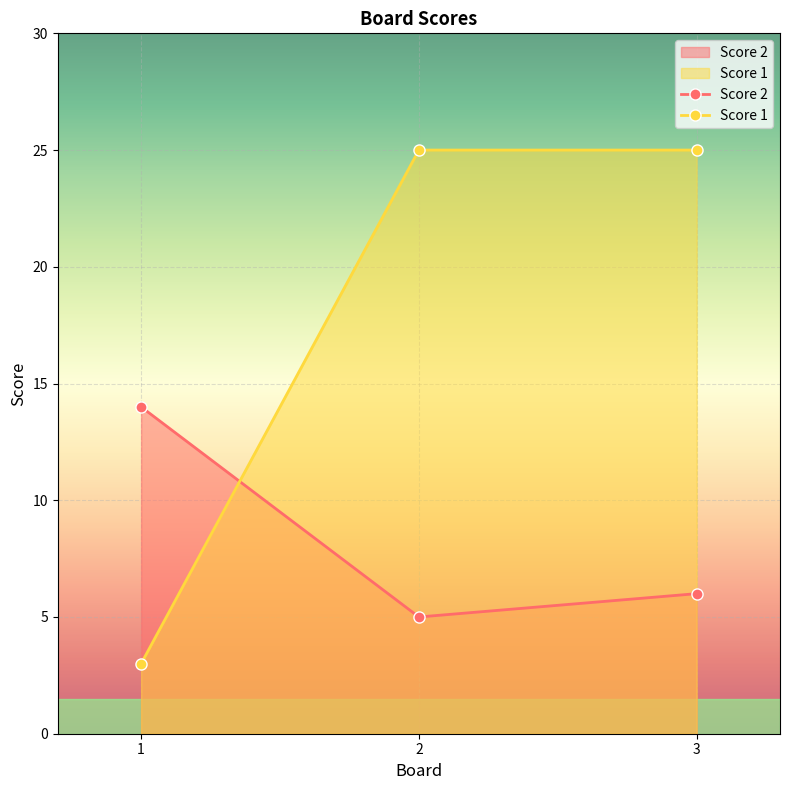

List the labels in order of Score 2 value, smallest first.

2, 3, 1